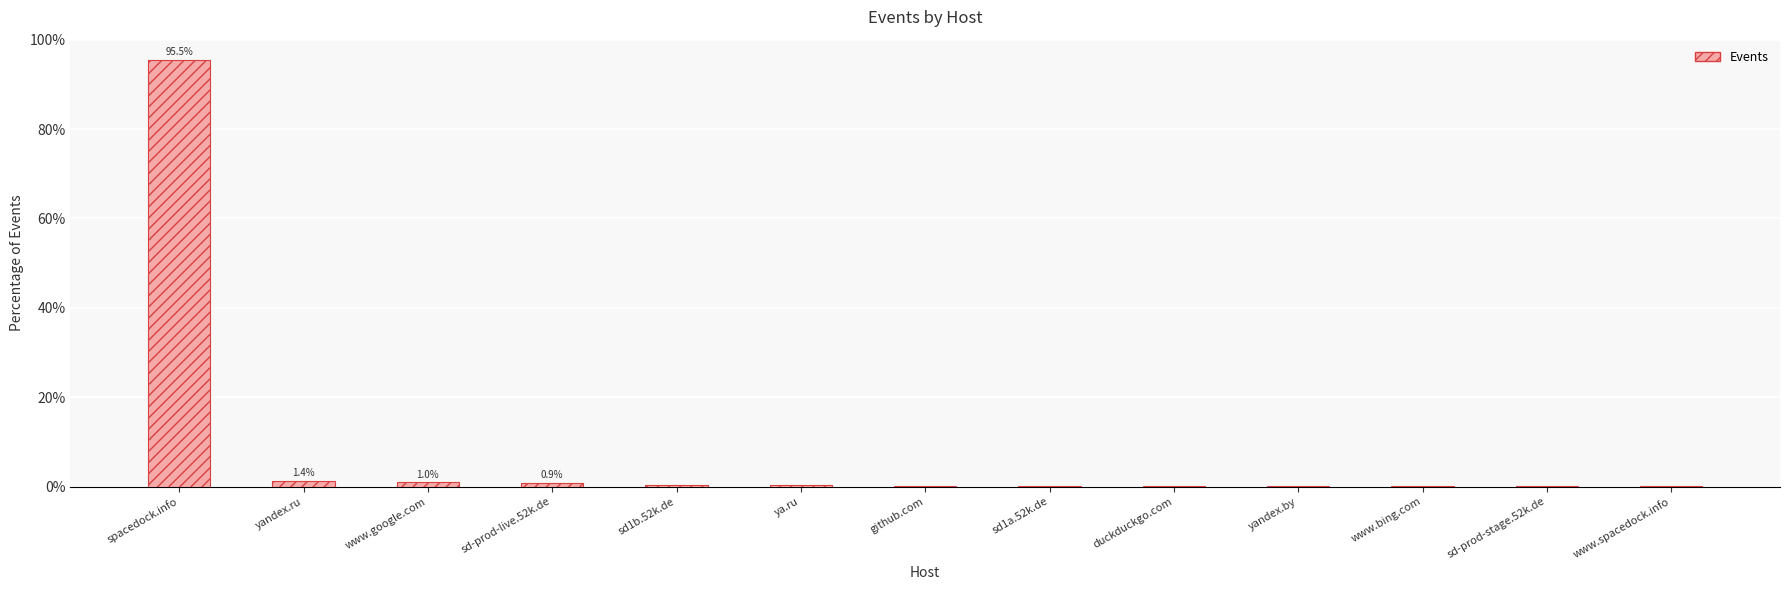

What is the sum of all values?

100.0